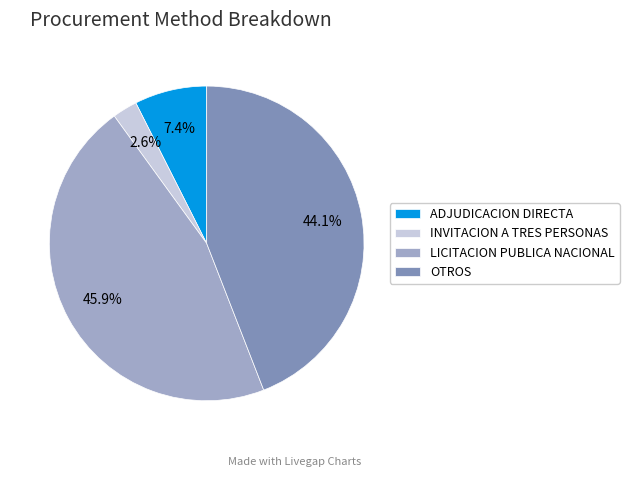

Rank the categories by value from highest to lowest.

LICITACION PUBLICA NACIONAL, OTROS, ADJUDICACION DIRECTA, INVITACION A TRES PERSONAS